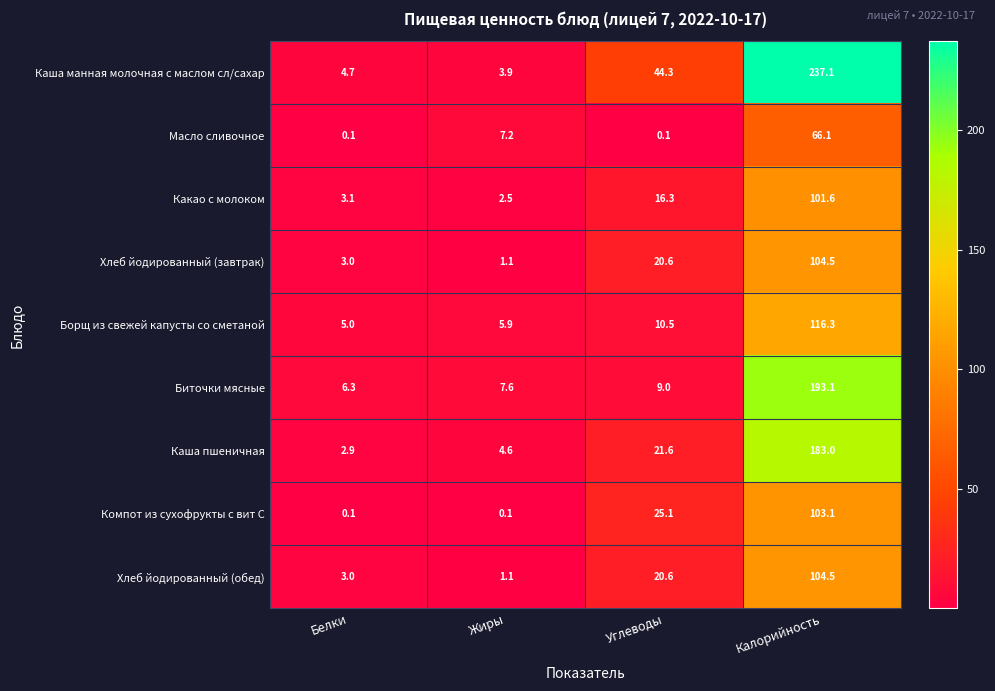

What is the difference between the highest and lowest values at Белки?

6.2